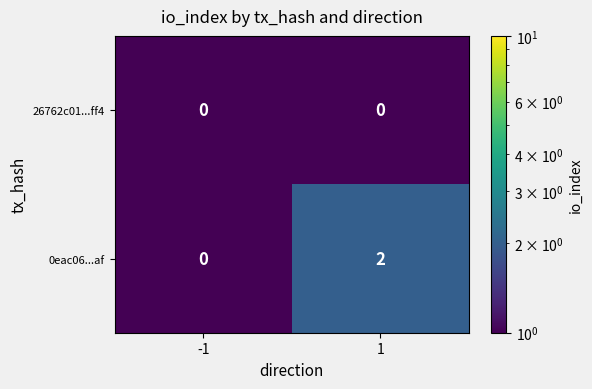

Is it true that 0eac06...af equals 1 at 1?

False